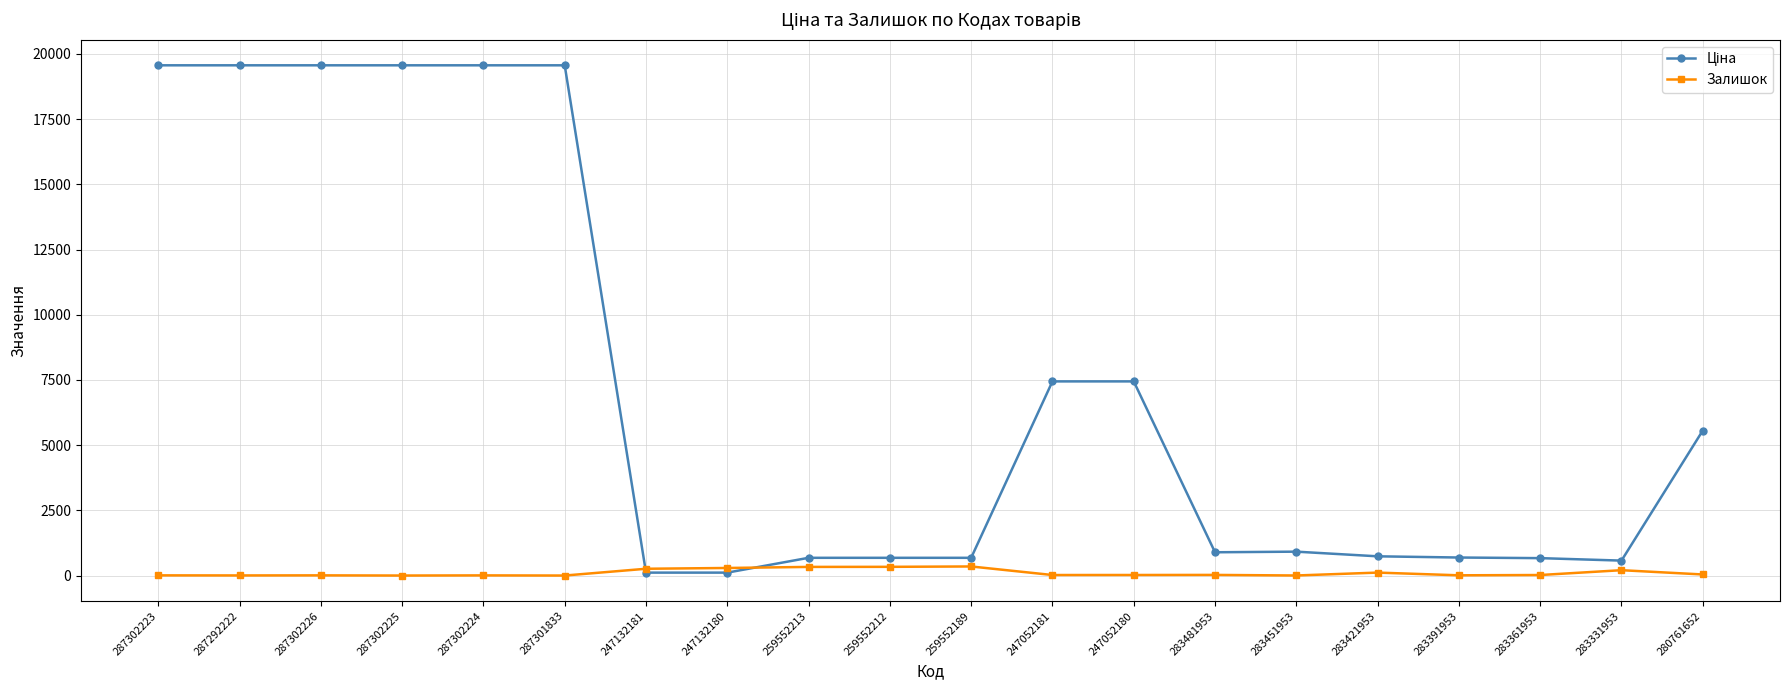

What is the total value across all series at 287302225?

19564.9